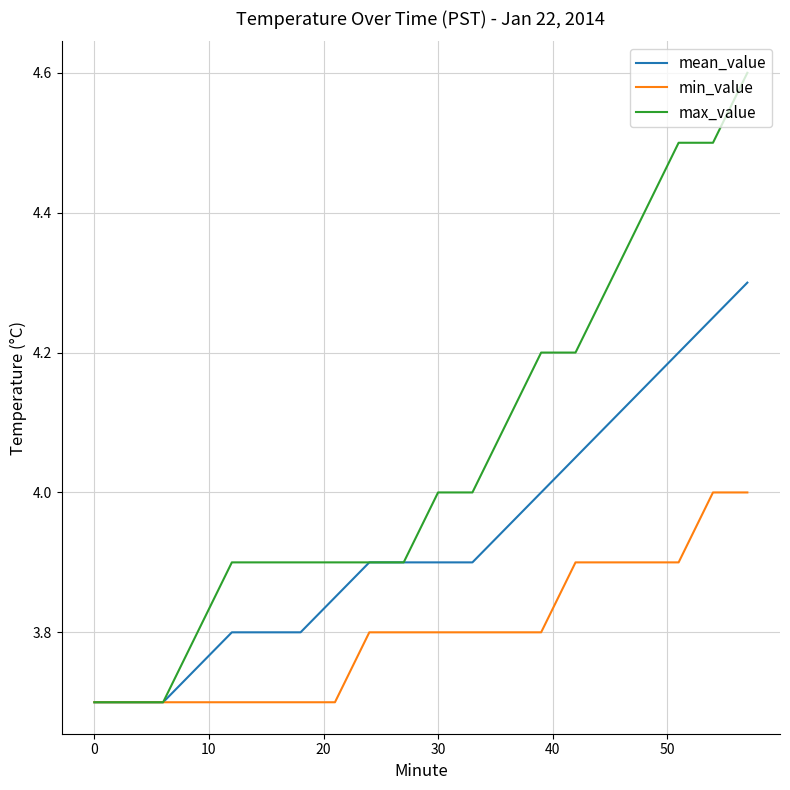

Which series has the largest total across all categories?

max_value